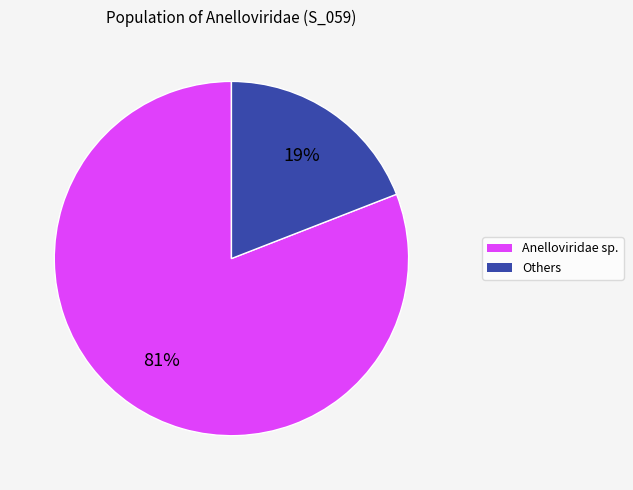

To the nearest percent, what is the average slice percentage?

50%